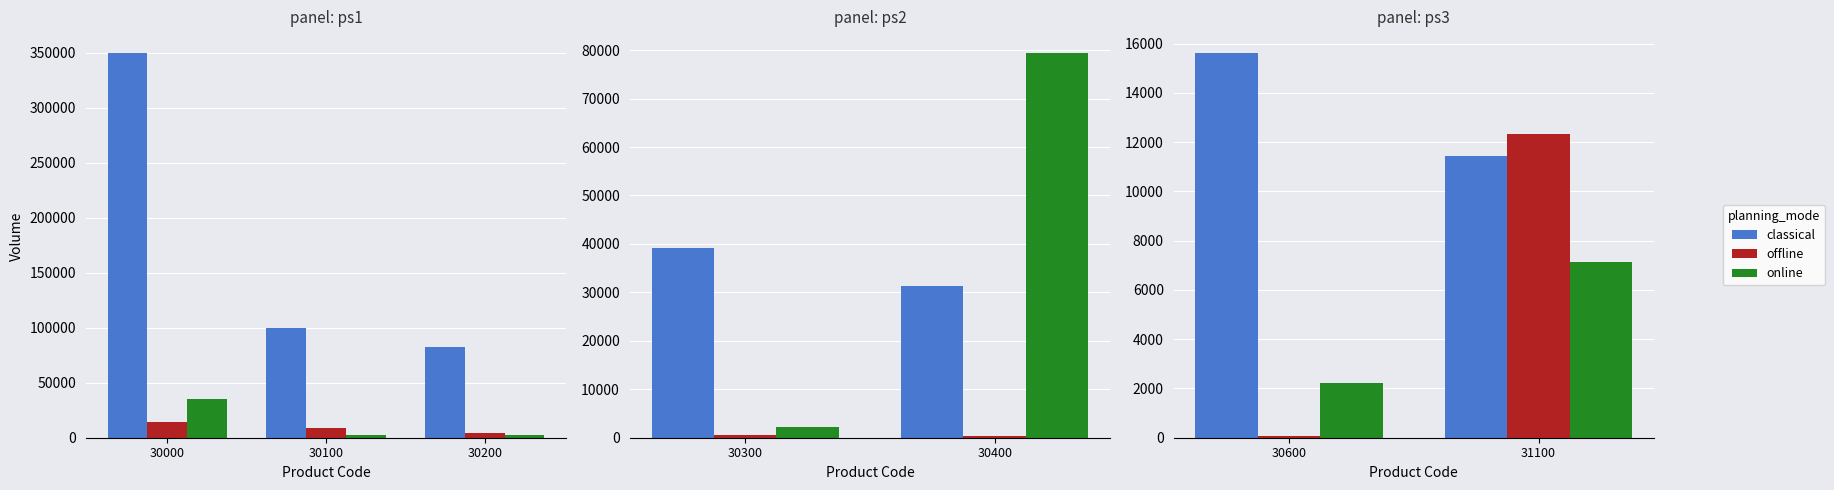

Is the value of online at 31100 greater than the value of classical at 31100?

No